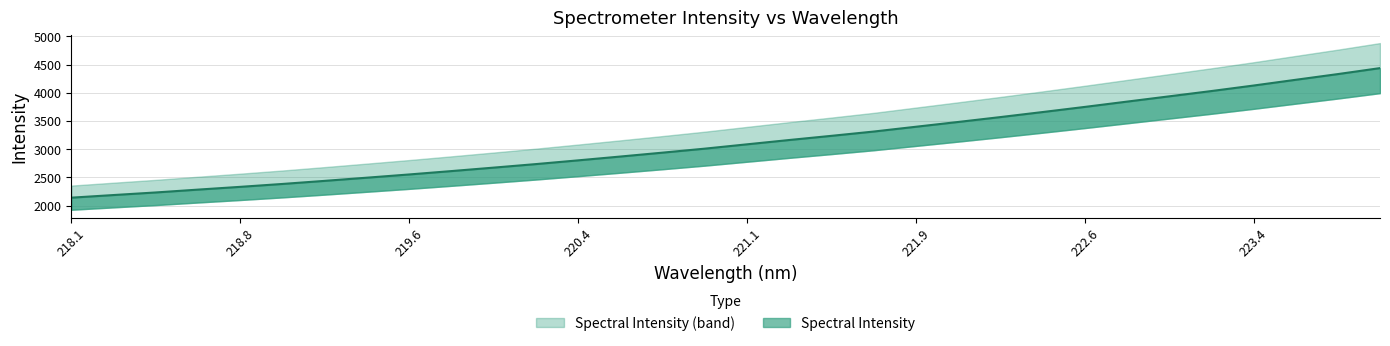

Rank the categories by value from highest to lowest.

223.9802, 223.7895, 223.5987, 223.408, 223.2172, 223.0264, 222.8355, 222.6447, 222.4538, 222.263, 222.0721, 221.8812, 221.6902, 221.4993, 221.3083, 221.1174, 220.9264, 220.7354, 220.5444, 220.3533, 220.1623, 219.9712, 219.7801, 219.589, 219.3979, 219.2067, 219.0156, 218.8244, 218.6332, 218.442, 218.2508, 218.0596